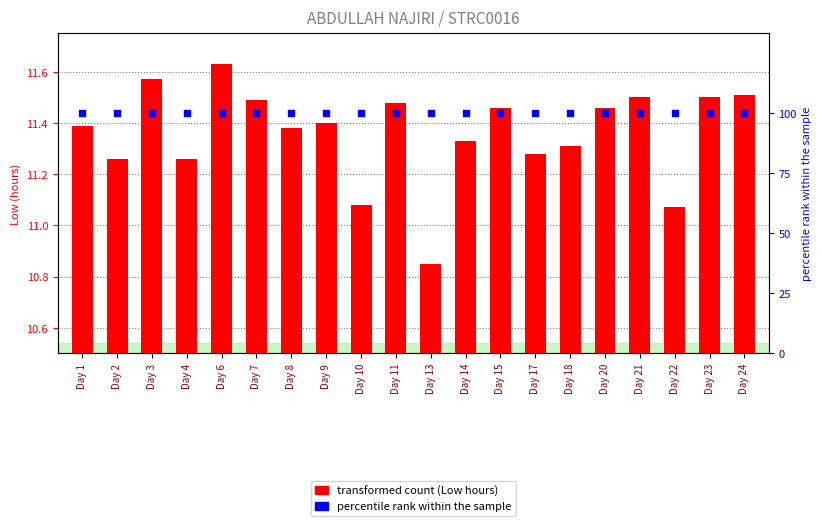

Which series has the largest total across all categories?

percentile rank within the sample